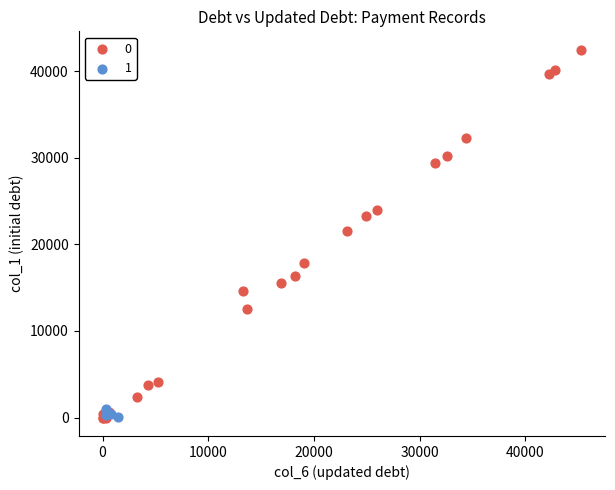

What are all the series names shown in the legend?

0, 1